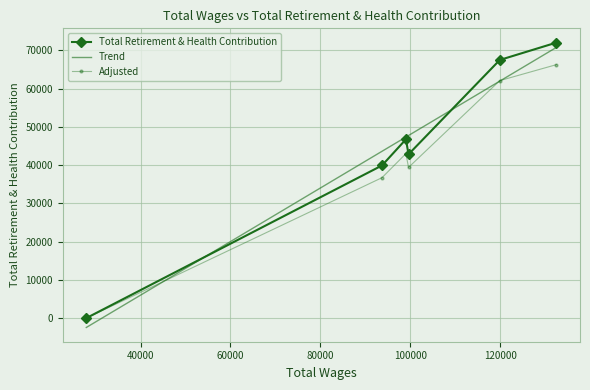

Is it true that the value at 93704 is 39888?

True